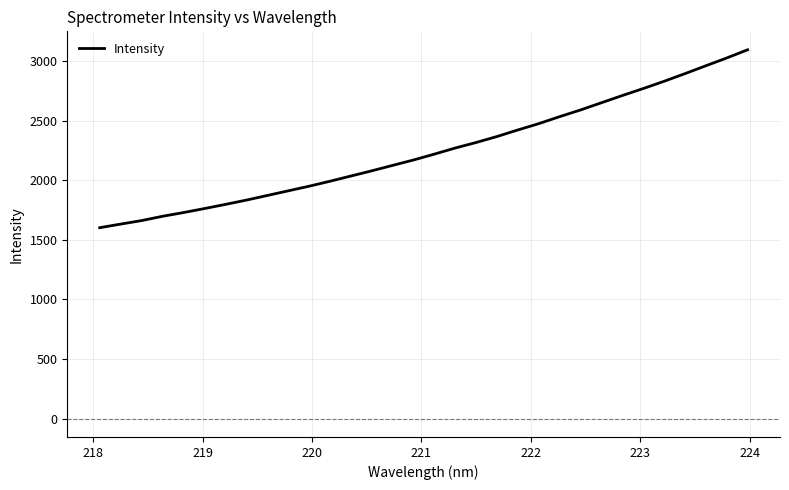

What is the average value?

2249.2